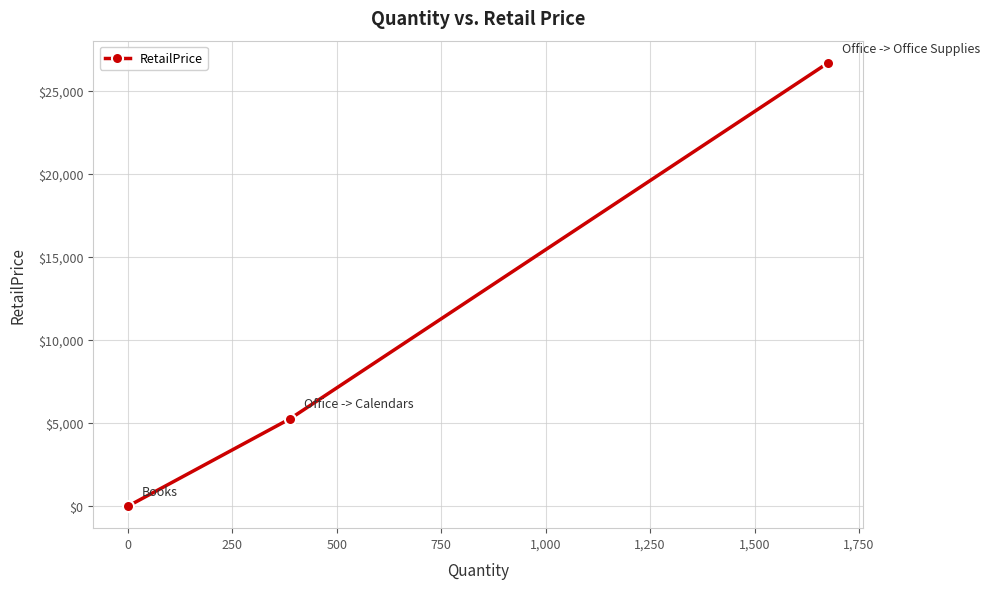

What is the average value?

10647.8